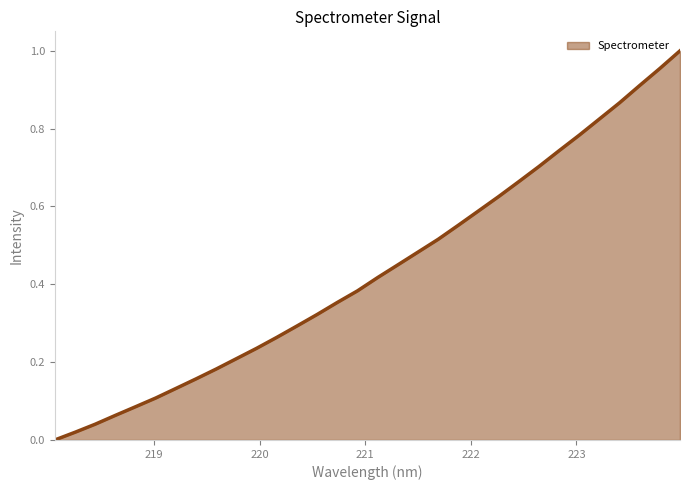

Count the number of categories in the chart.

32